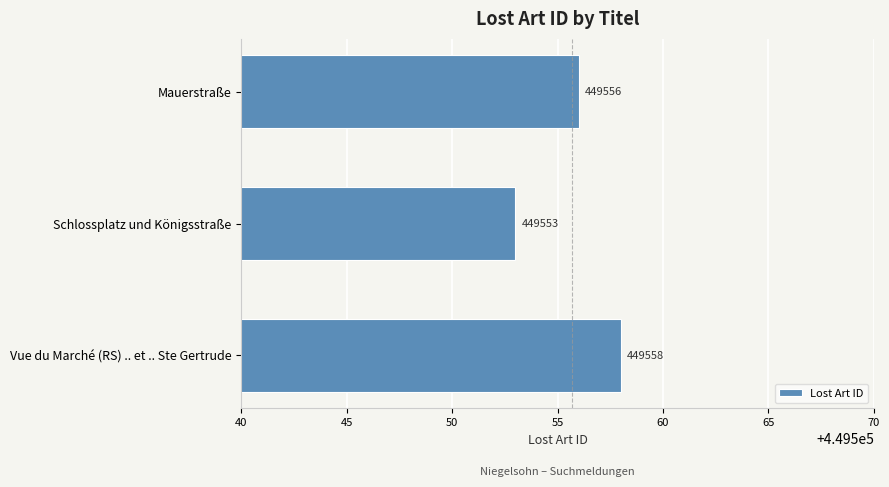

Reading bottom to top, what are all the values shown in this chart?

449558	449553	449556